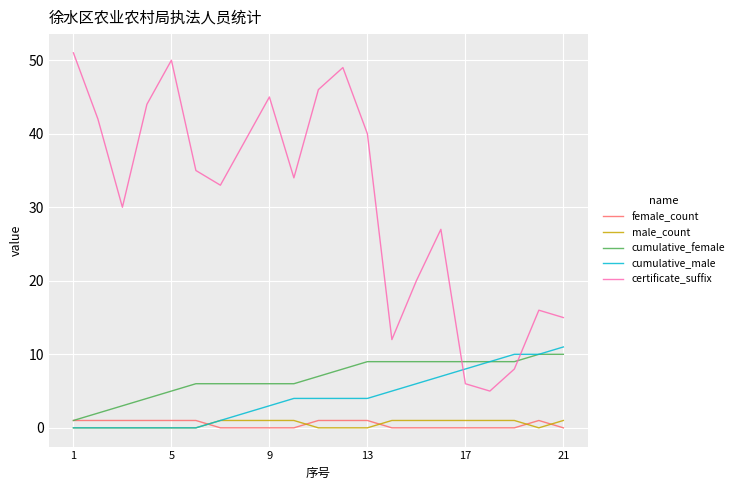

How many intersections are there between male_count and female_count?

5